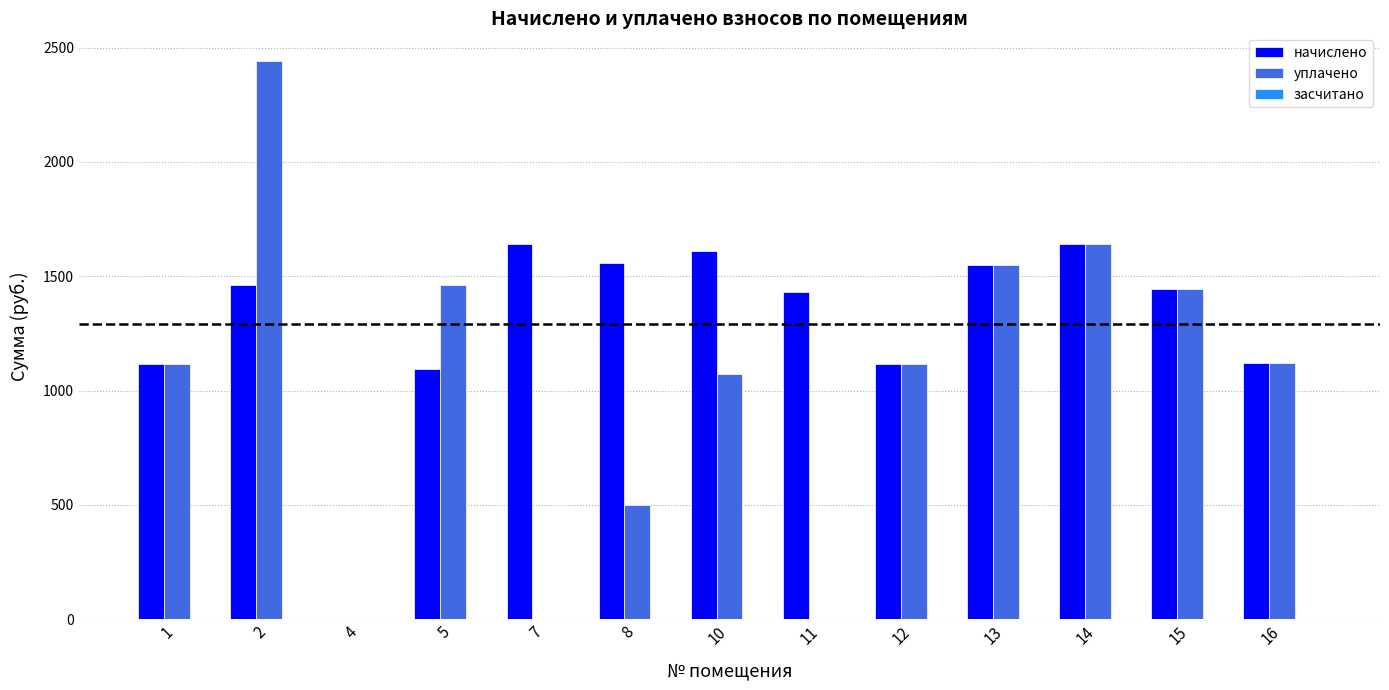

The начислено series shows 1609.4 at 10. True or false?

True